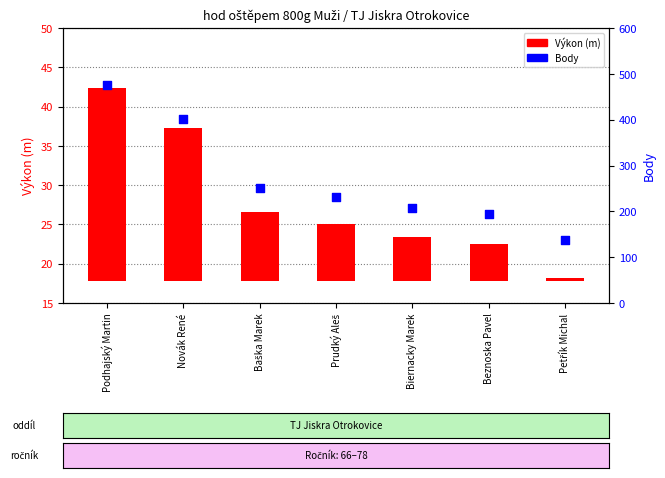

What is the change in value from Beznoska Pavel to Petřík Michal?

-58